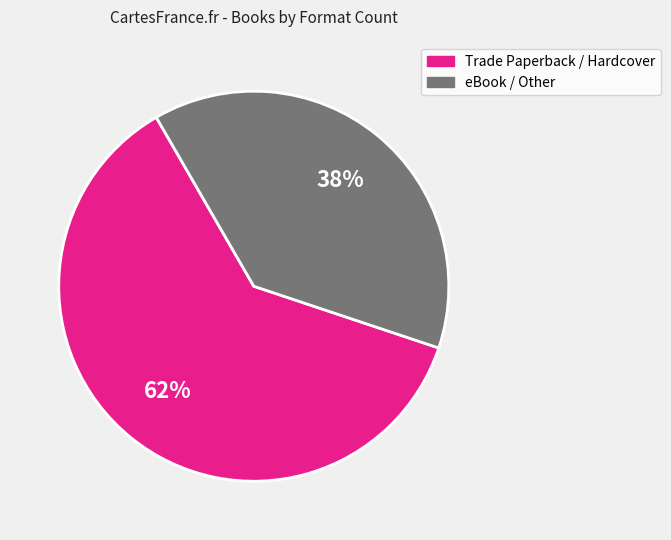

To the nearest percent, what is the average slice percentage?

50%